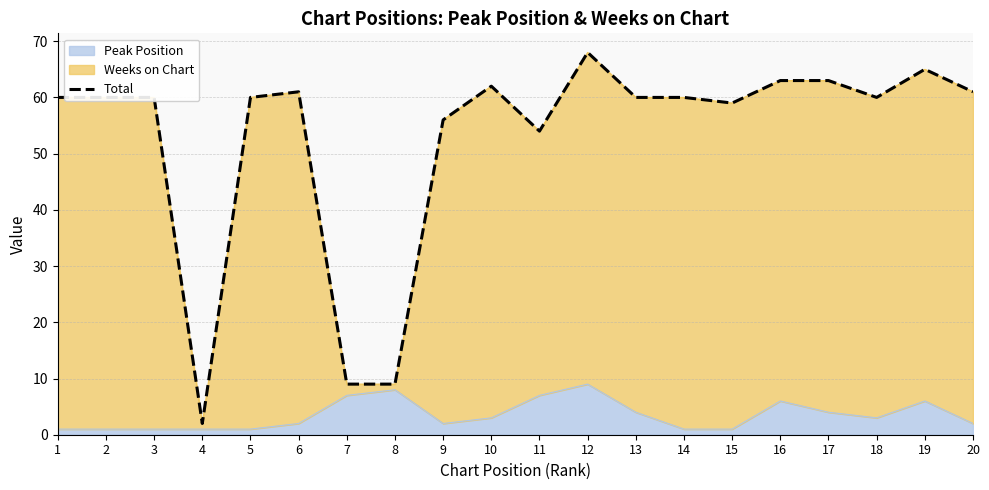

What is the change in value from 19 to 20?

-4